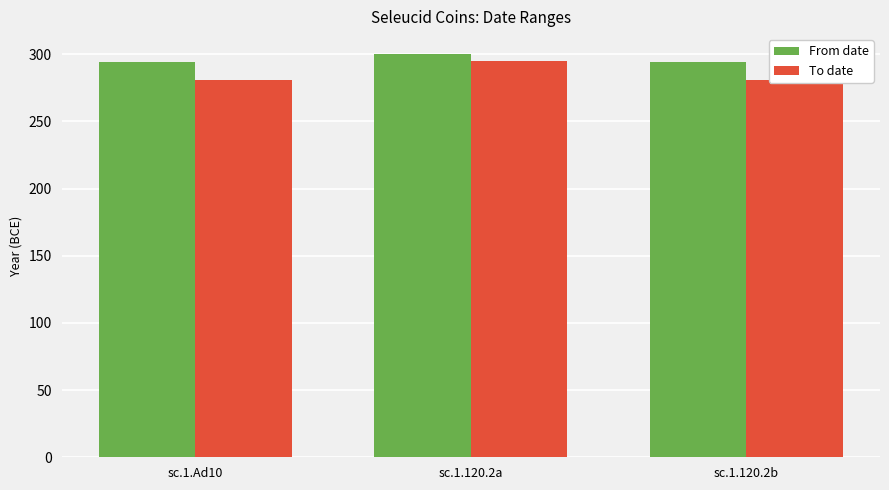

Reading right to left, extract all data points from this chart.

From date: 294	300	294
To date: 281	295	281